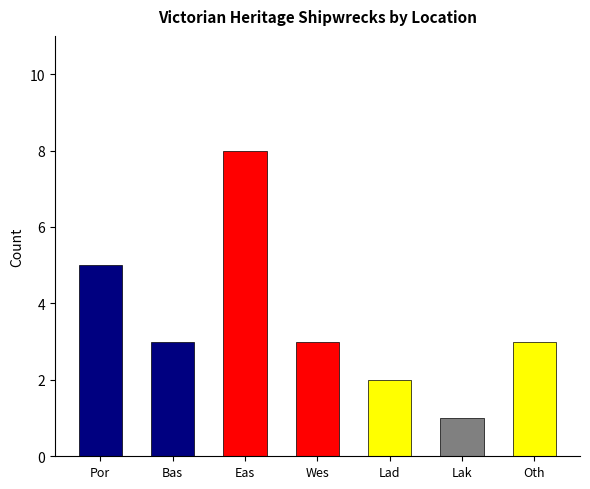

How many bars are there in total?

7